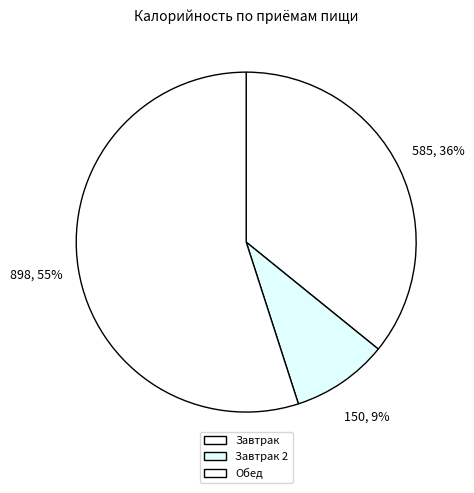

What percentage do Обед and Завтрак together represent?

90.8%